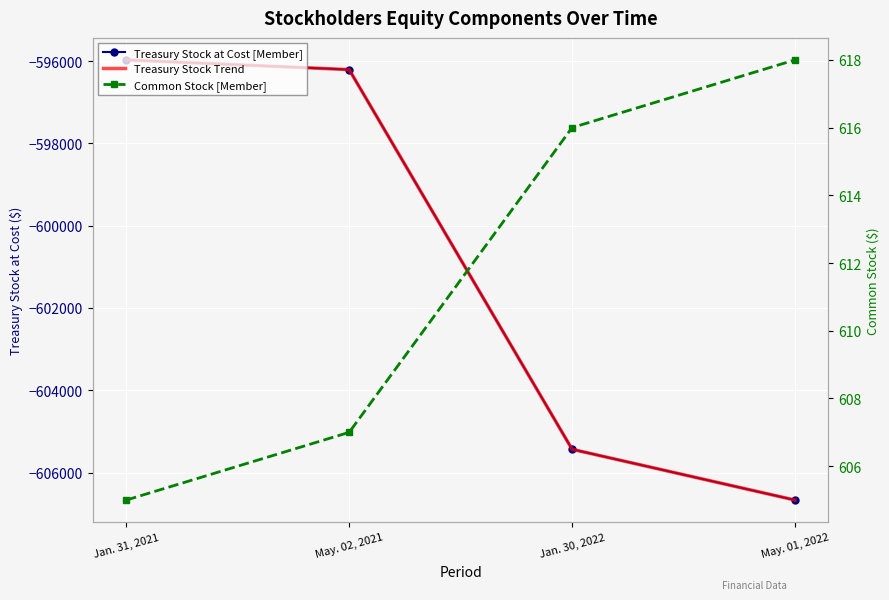

True or false: Common Stock [Member] and Treasury Stock at Cost [Member] intersect in this chart.

False